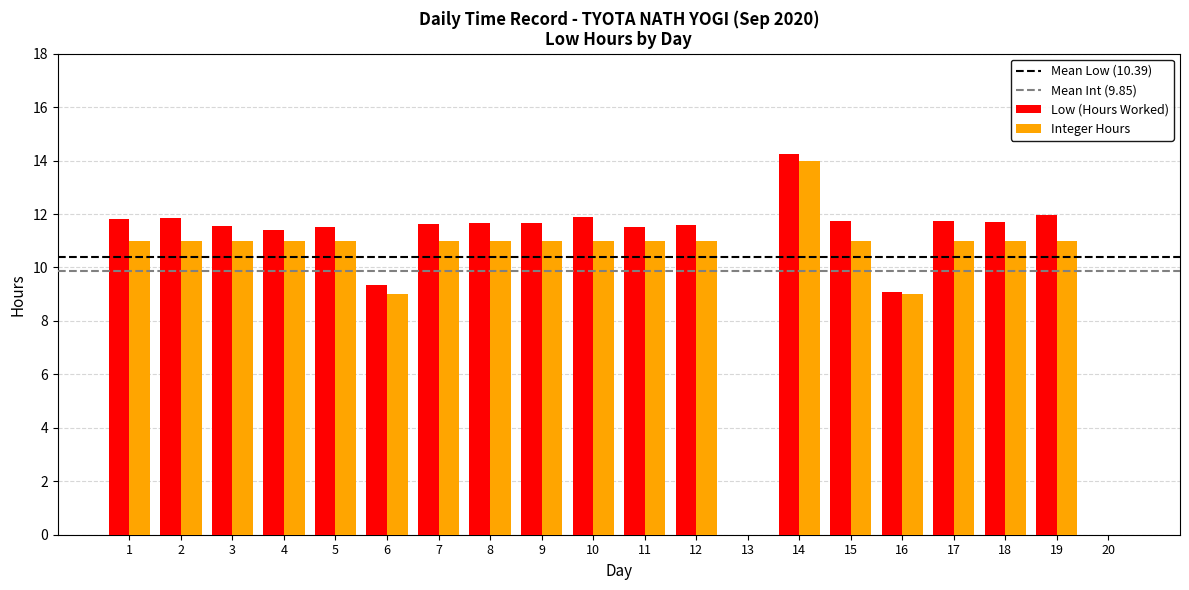

How many data points in Low (Hours Worked) are above 11?

16